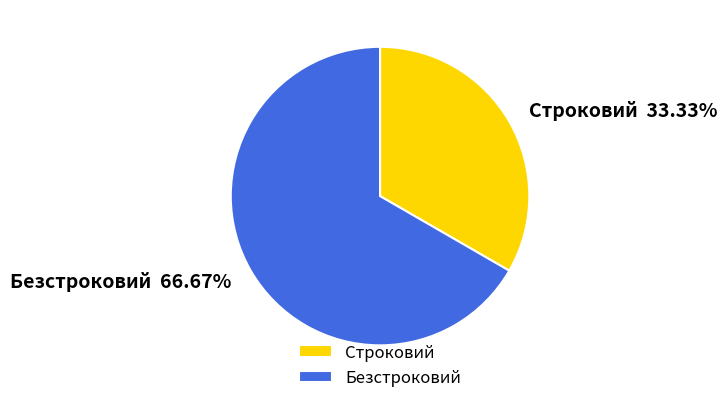

Which slice is the smallest?

Строковий